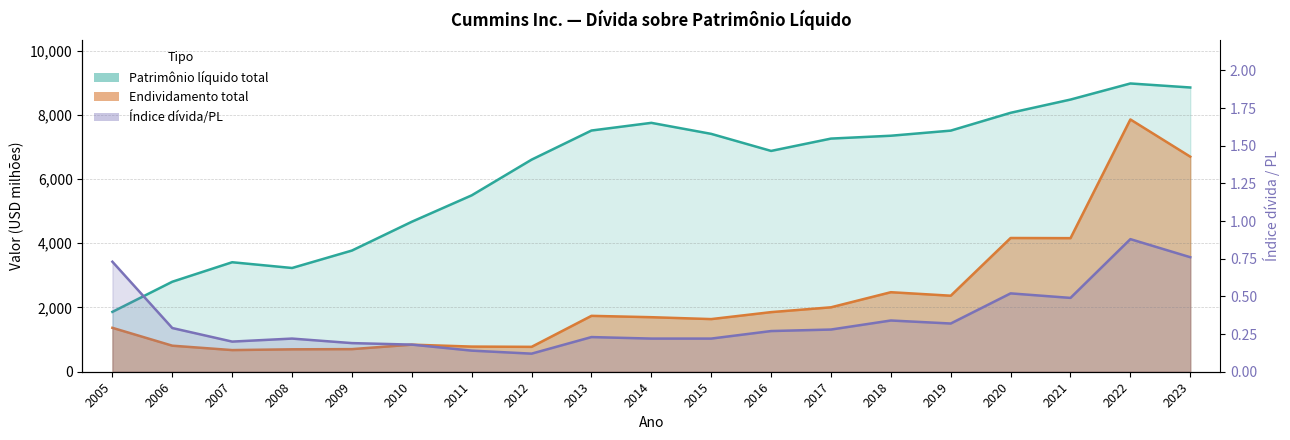

Which series has the largest total across all categories?

Patrimônio líquido total